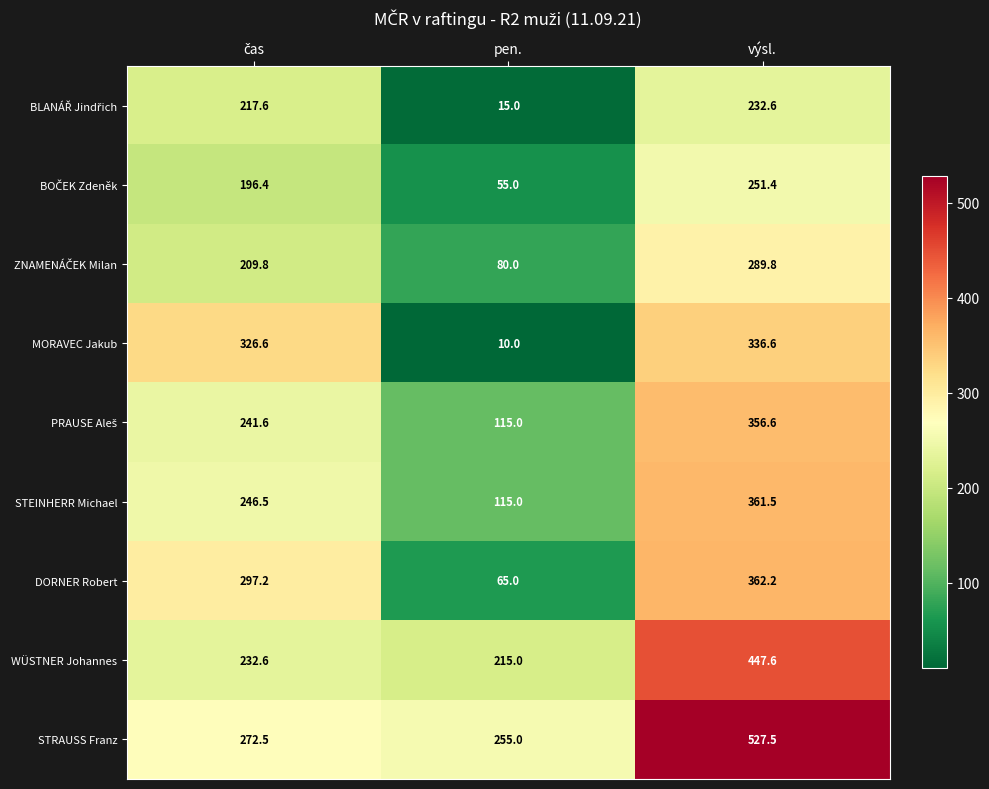

At which category does the chart reach its minimum across all series?

pen.